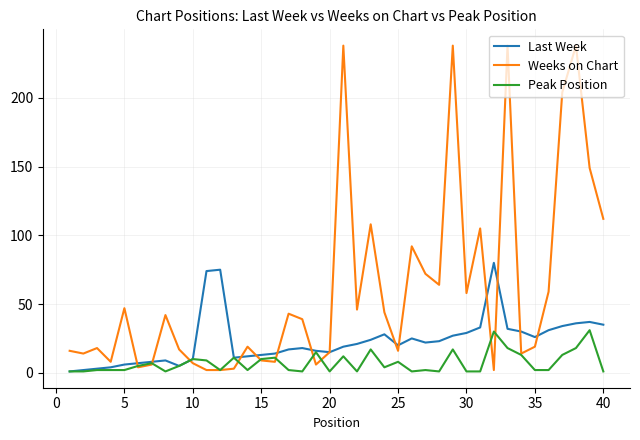

Which series has the largest range (max minus min)?

Weeks on Chart